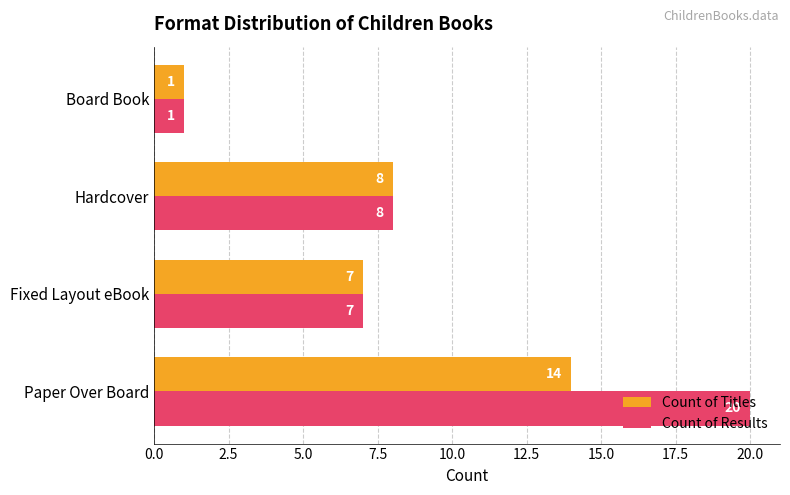

Is the value of Count of Results at Paper Over Board greater than the value of Count of Titles at Board Book?

Yes